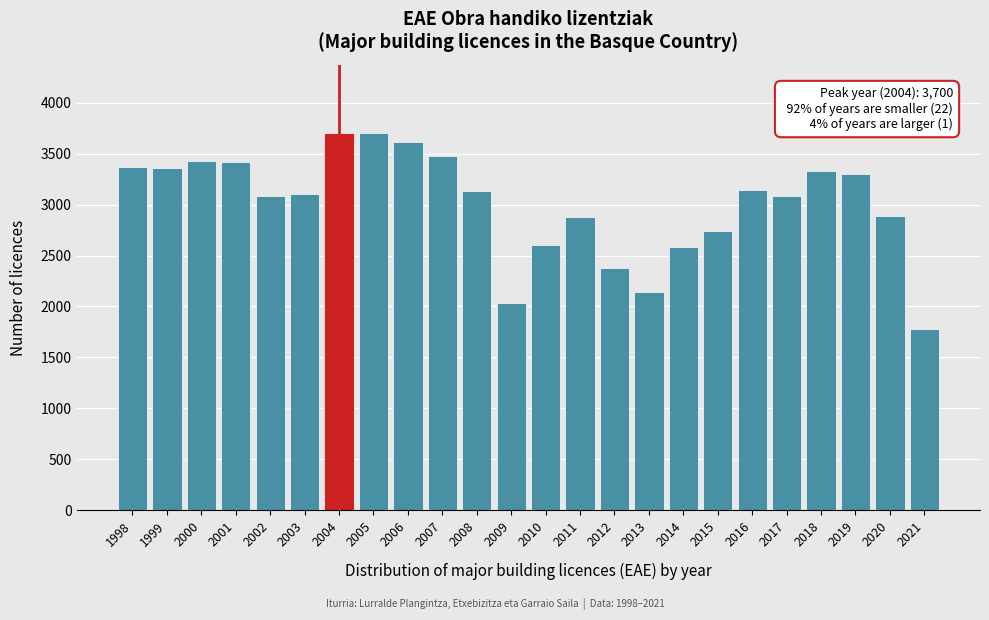

What is the ratio of the value at 2015 to the value at 2006?

0.8